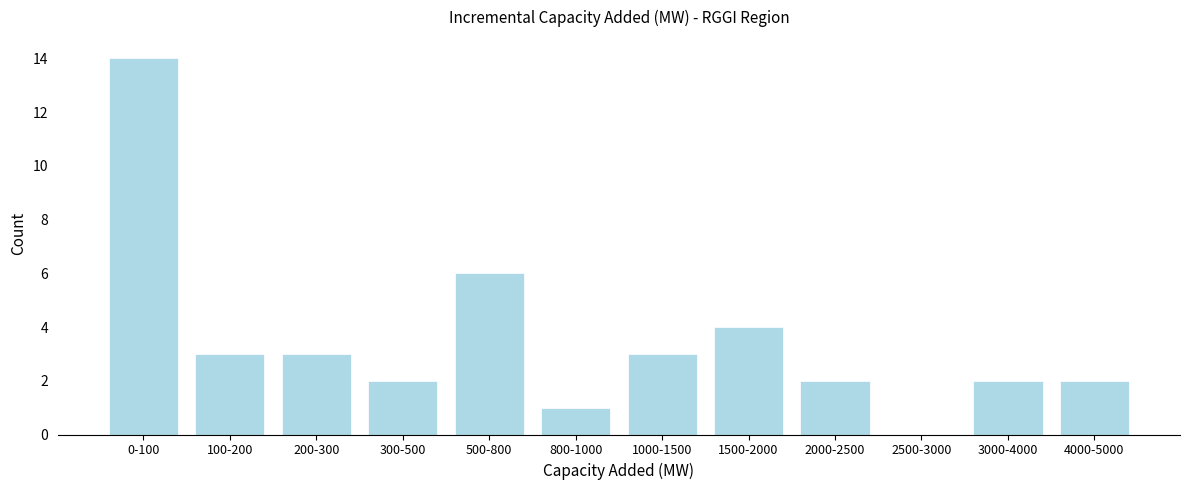

Reading left to right, extract all data points from this chart.

0-100=14	100-200=3	200-300=3	300-500=2	500-800=6	800-1000=1	1000-1500=3	1500-2000=4	2000-2500=2	2500-3000=0	3000-4000=2	4000-5000=2